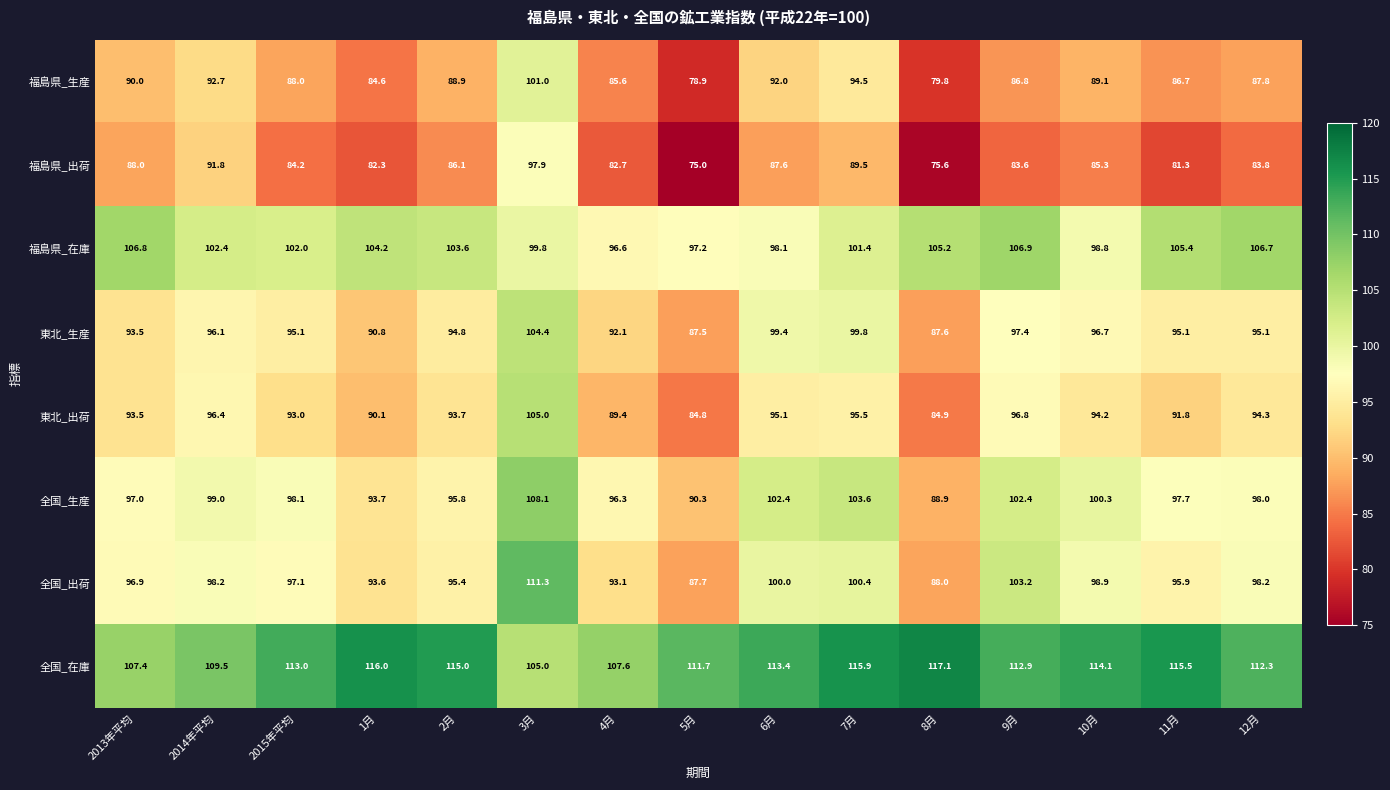

Rank the series by their maximum value, from lowest to highest.

福島県_出荷, 福島県_生産, 東北_生産, 東北_出荷, 福島県_在庫, 全国_生産, 全国_出荷, 全国_在庫